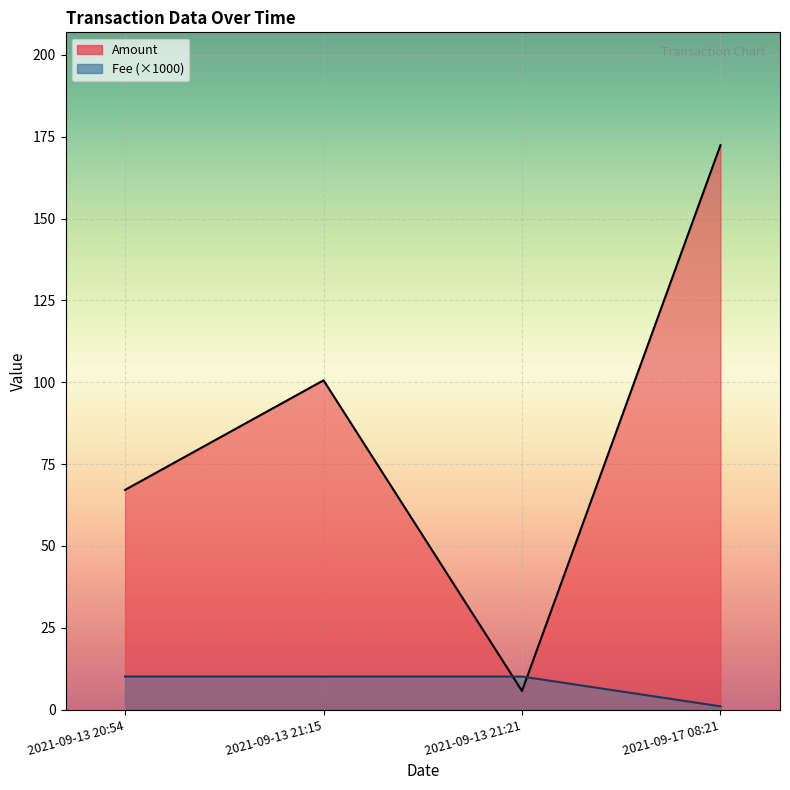

After their last crossing, which series has the higher values: Amount or Fee?

Amount